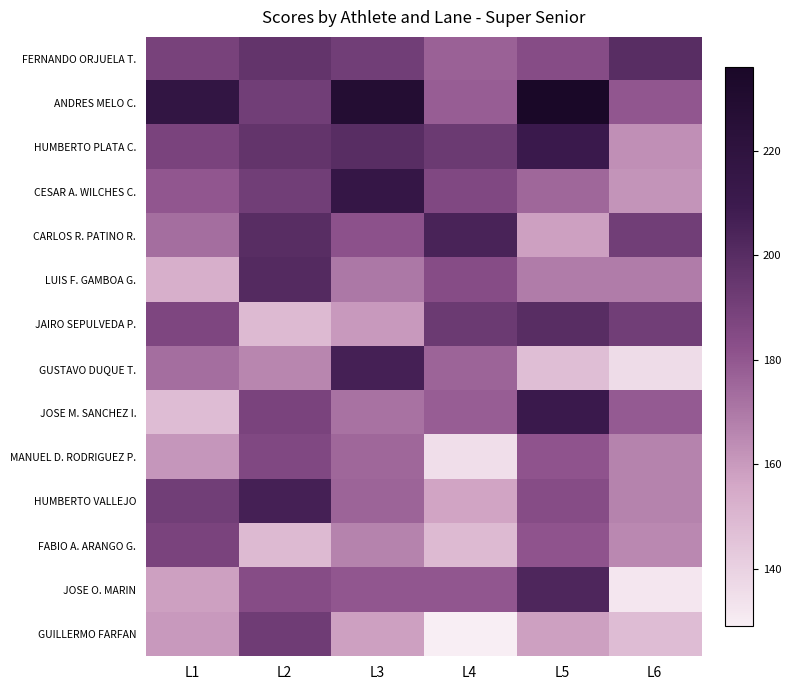

At how many categories does at least one series exceed 200?

5